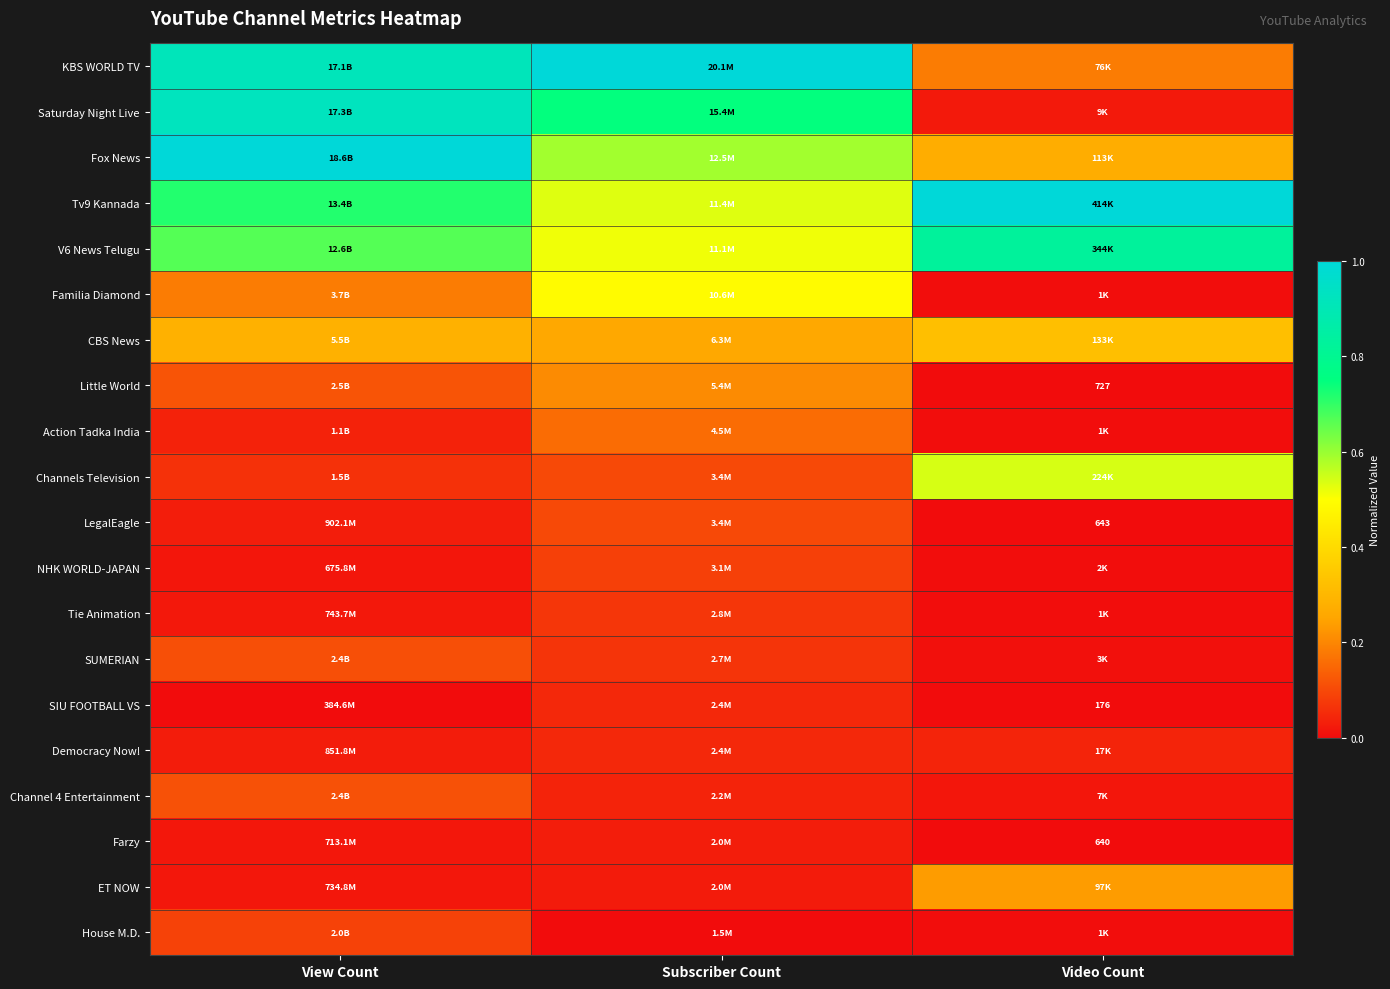

List the labels in order of Familia Diamond value, largest first.

Subscriber Count, View Count, Video Count